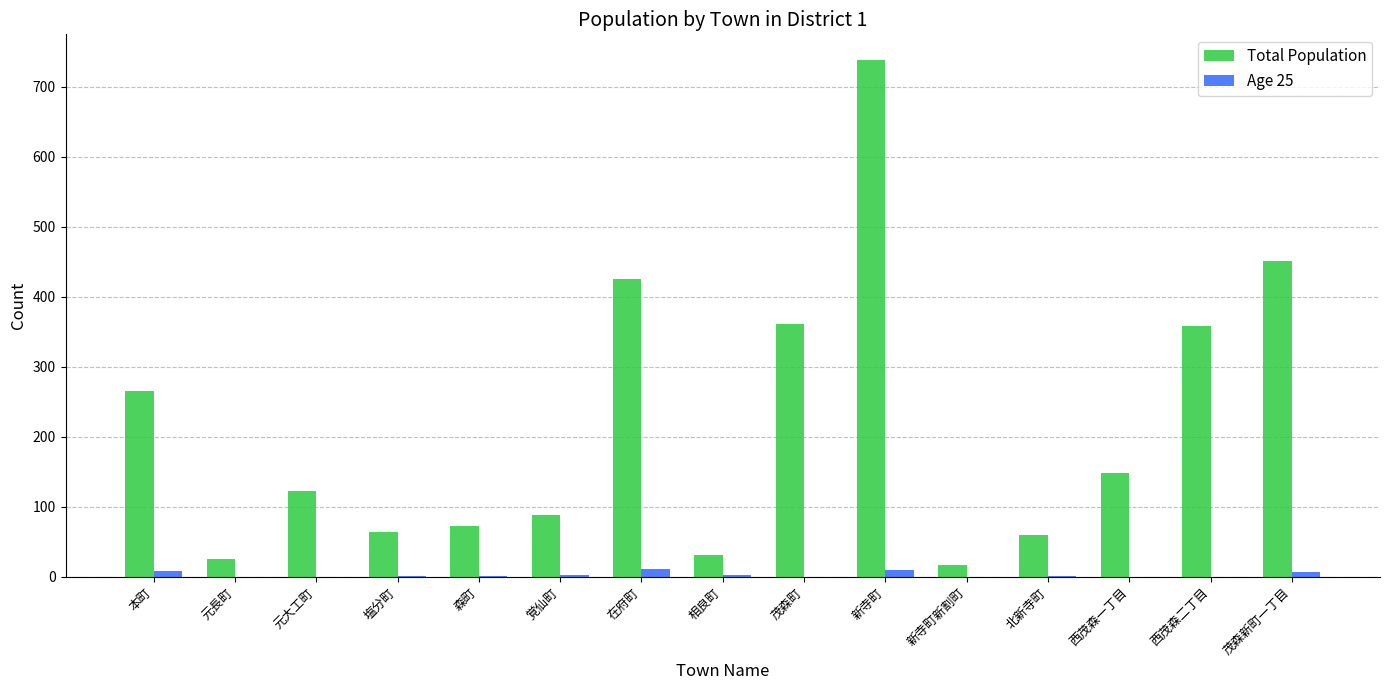

What is the maximum value shown in the chart?

738